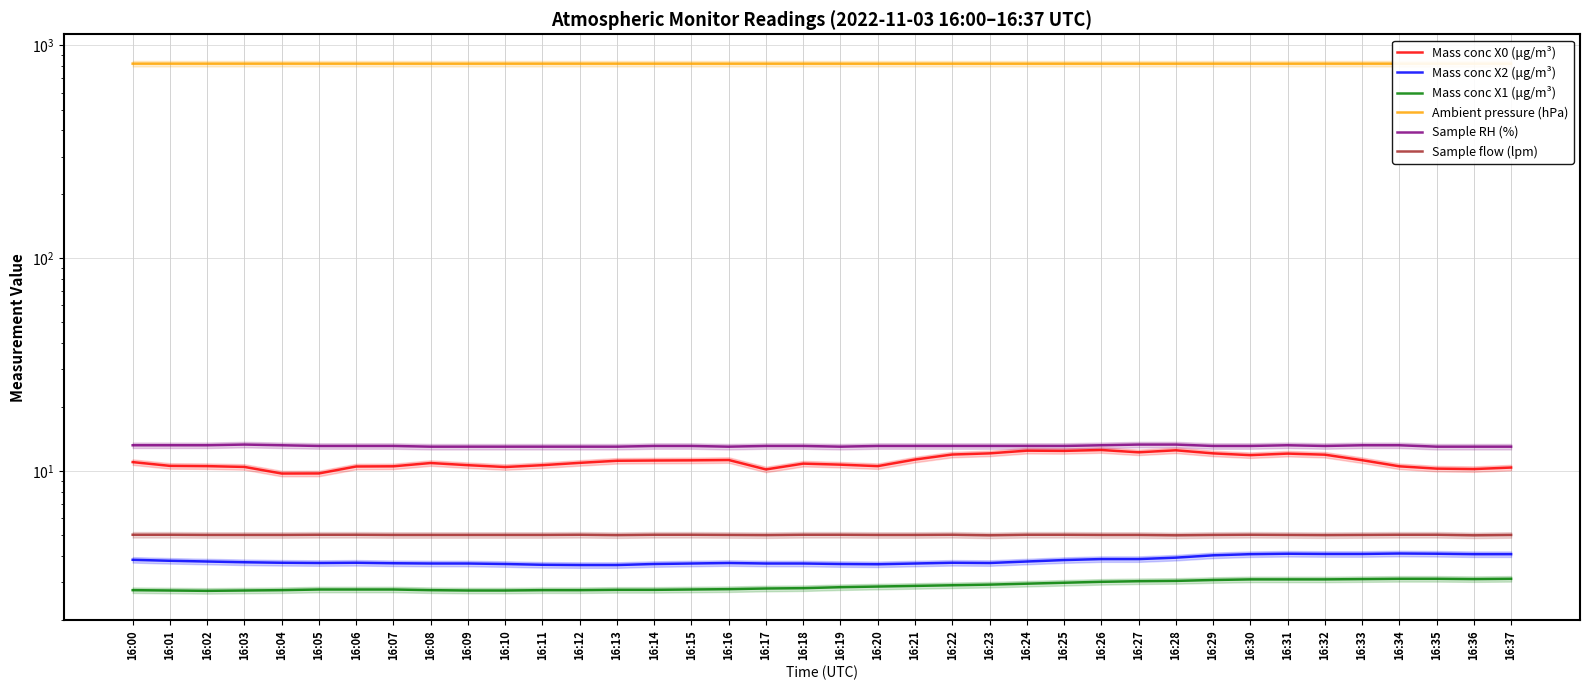

At which label does Sample RH (%) reach its peak?

16:03